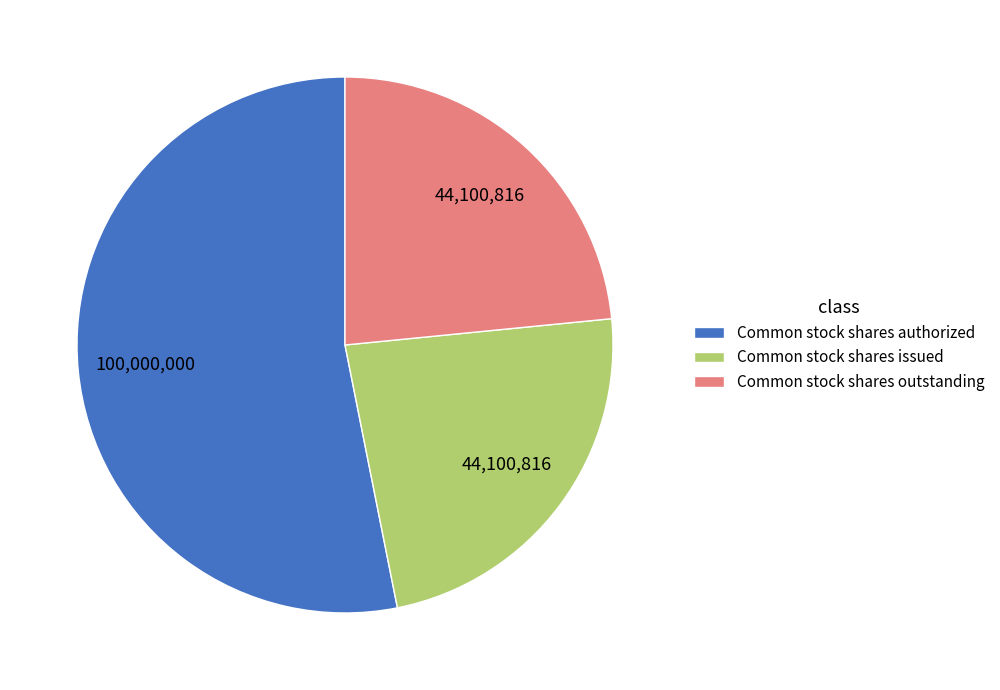

Approximately how many times larger is the value at Common stock shares authorized compared to Common stock shares outstanding?

2.3